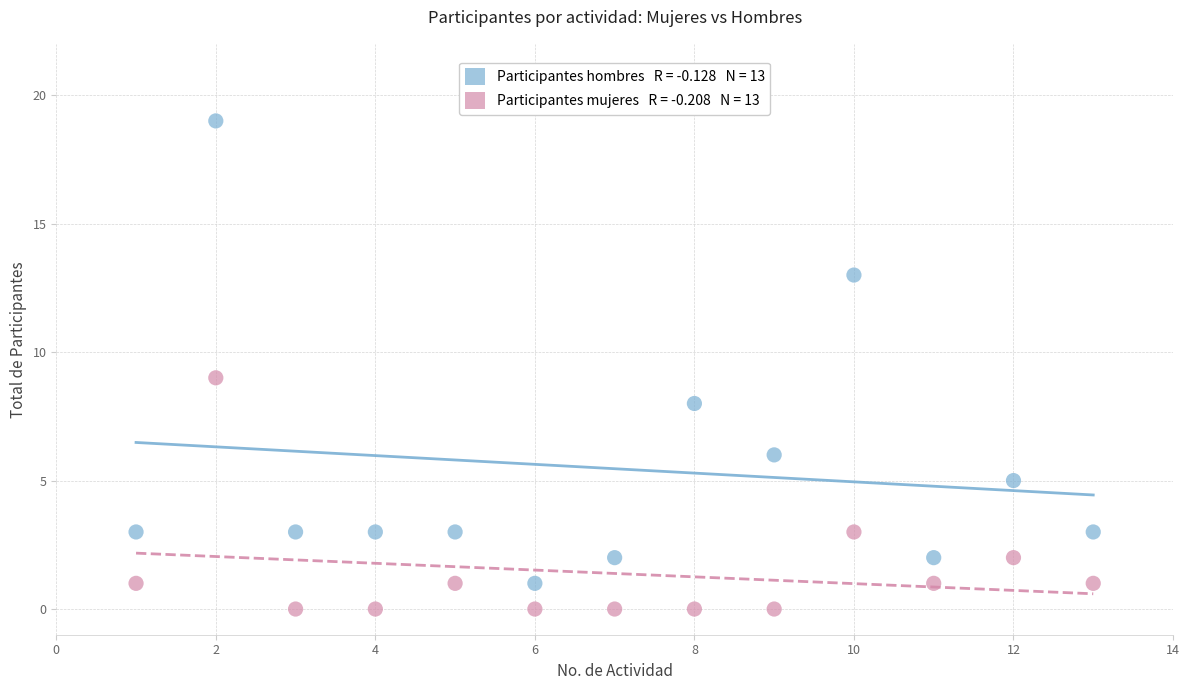

Across all data points, what is the range of X values (max minus min)?

12